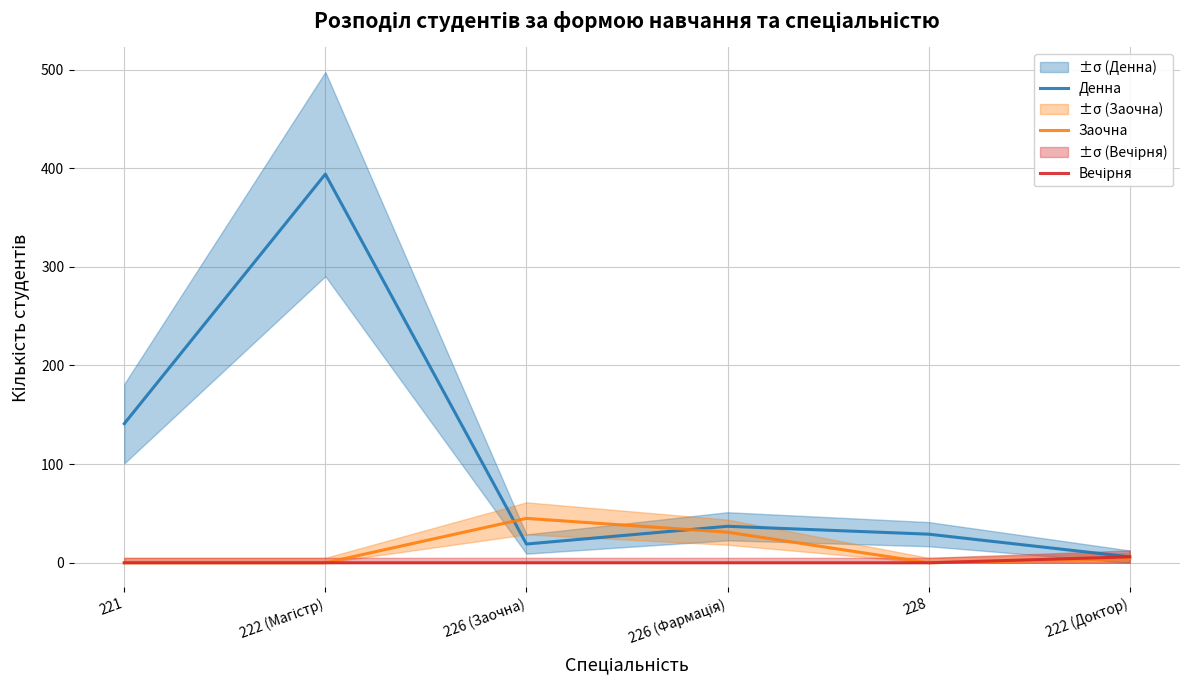

What is the label of the 6th point from the left?

222 (Доктор)